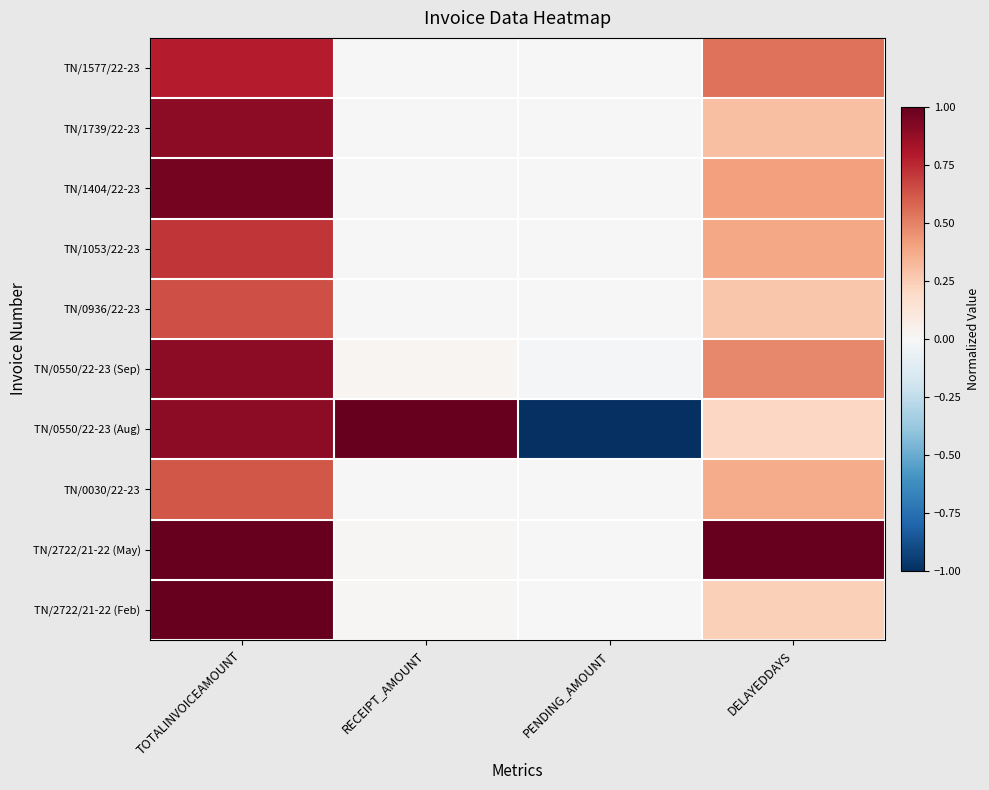

What is the difference between the highest and lowest values at PENDING_AMOUNT?

1.0